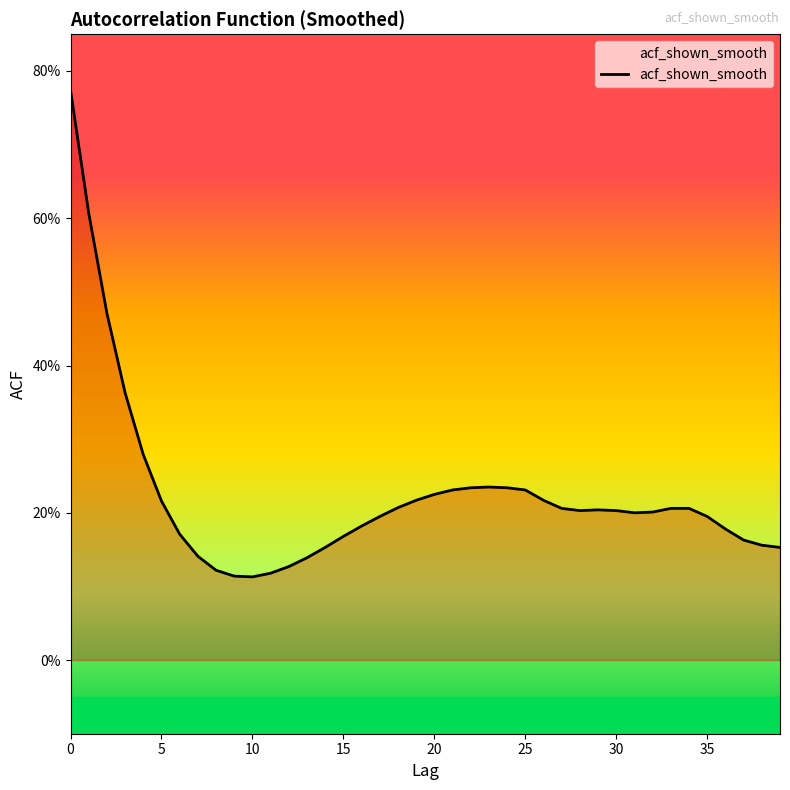

Which has a higher value, 14 or 34?

34